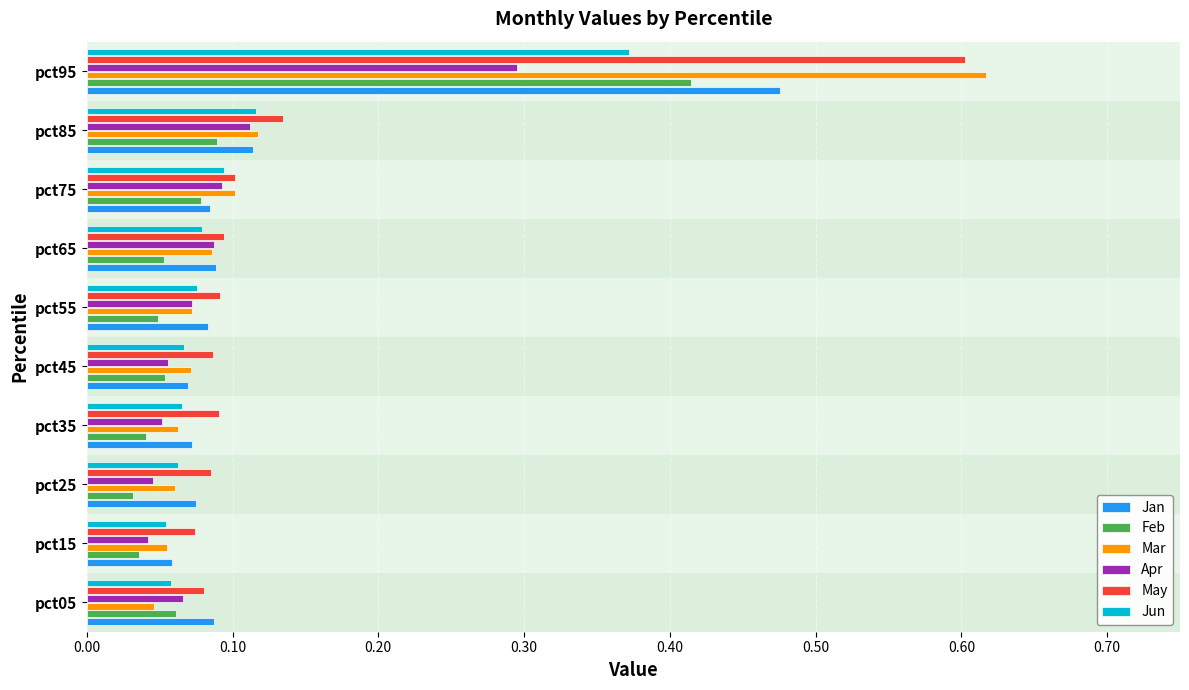

Which category has the highest value across all series?

pct95